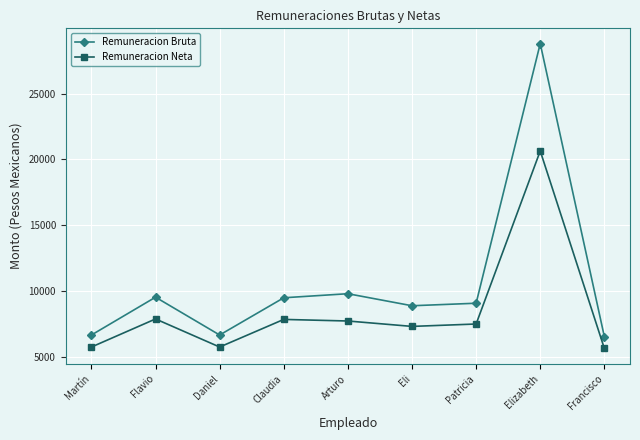

What is the difference between the maximum and minimum values in the Remuneracion Bruta series?

22273.7